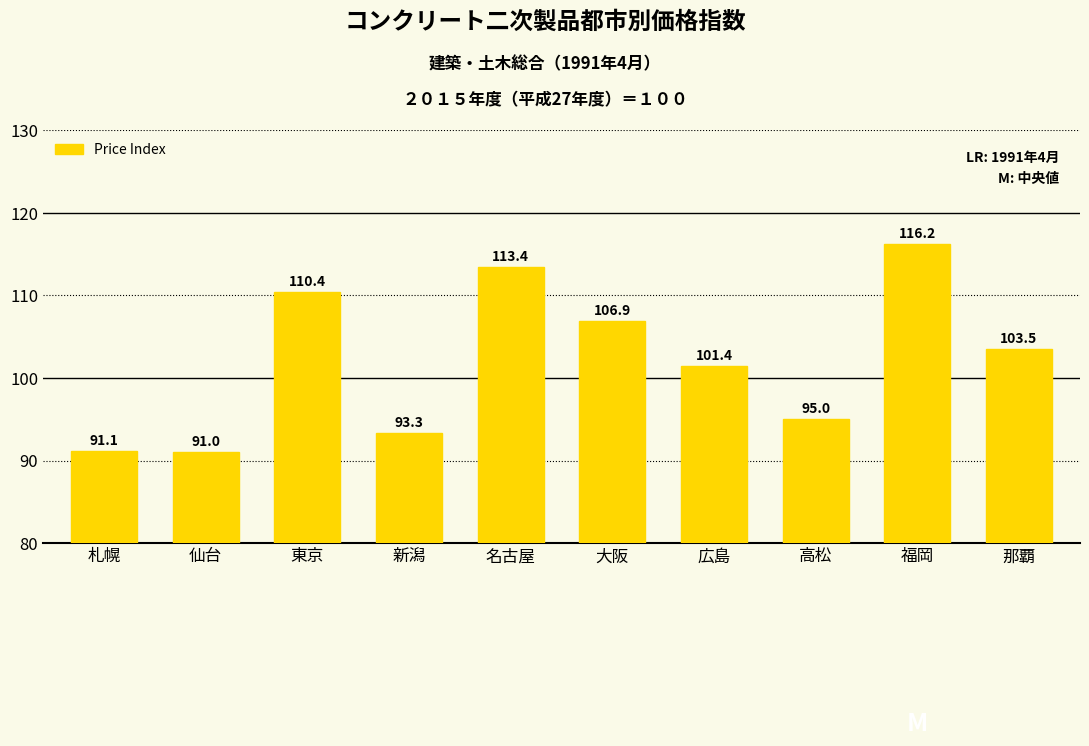

Count the number of values greater than 103.

5